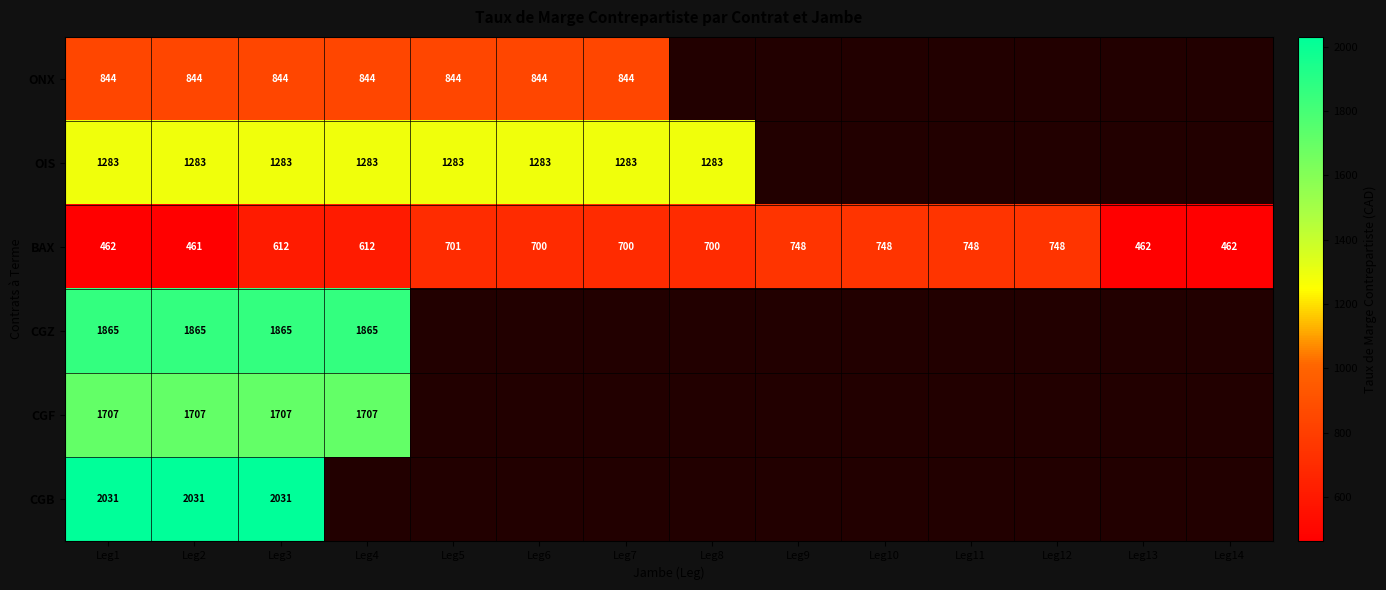

The BAX series shows 612 at Leg3. True or false?

True